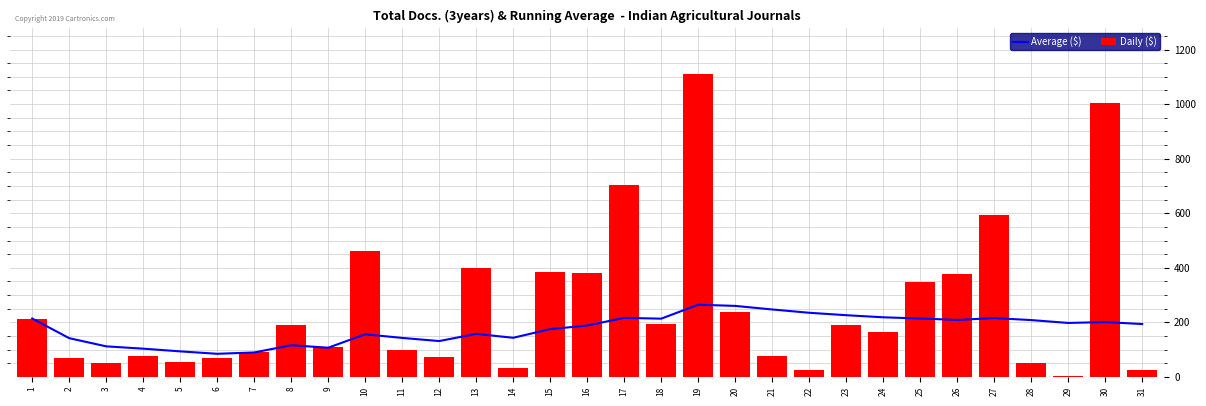

What is the minimum value for Average ($)?

84.7